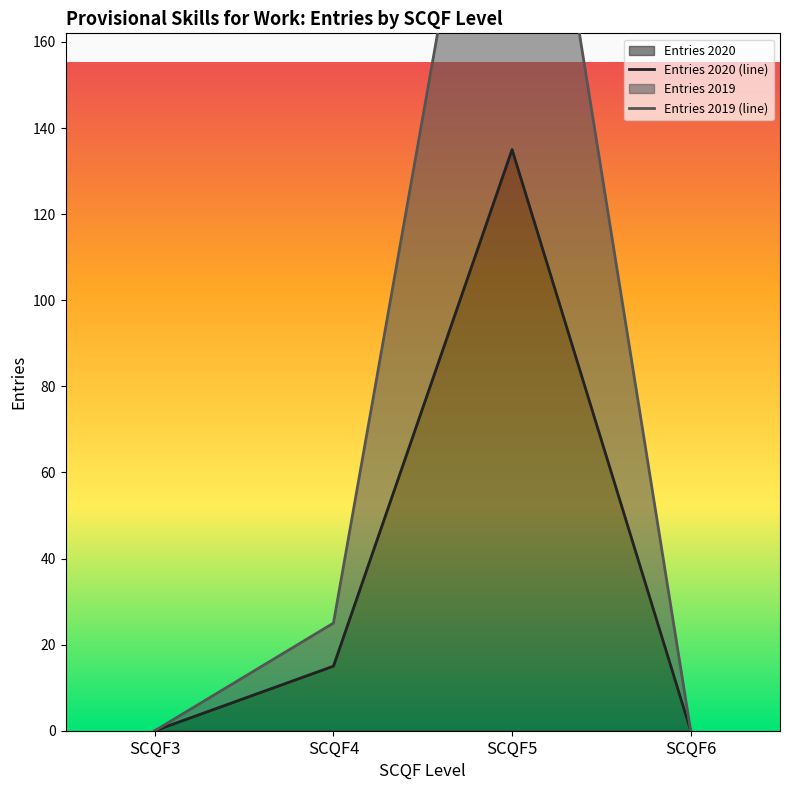

True or false: Entries 2020 (line) and Entries 2019 (line) intersect in this chart.

False